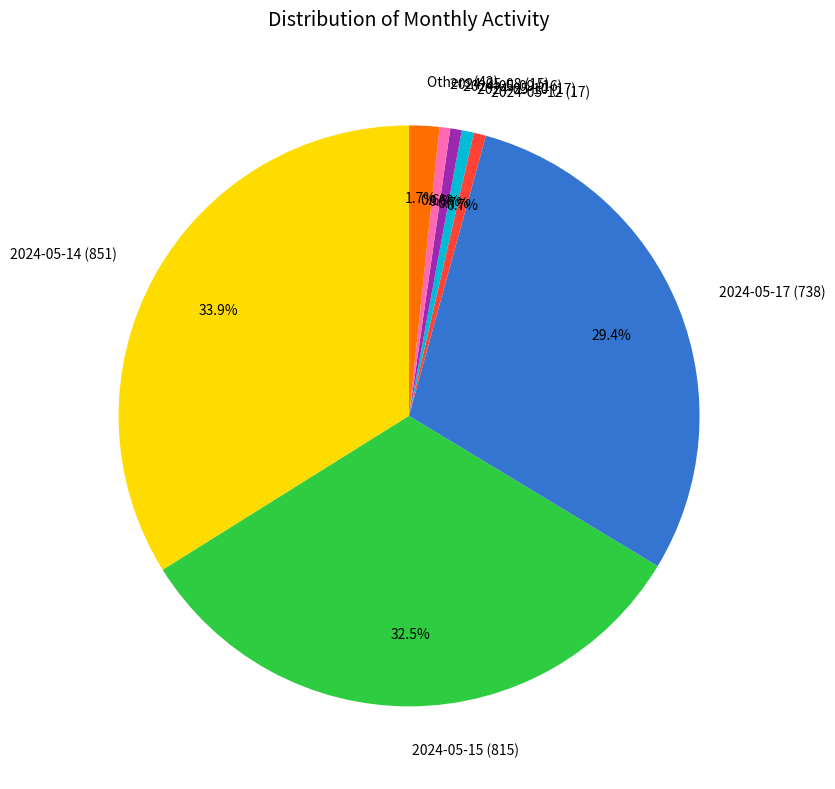

Combined, do 2024-05-17 (738) and 2024-05-09 (16) account for over 50%?

No